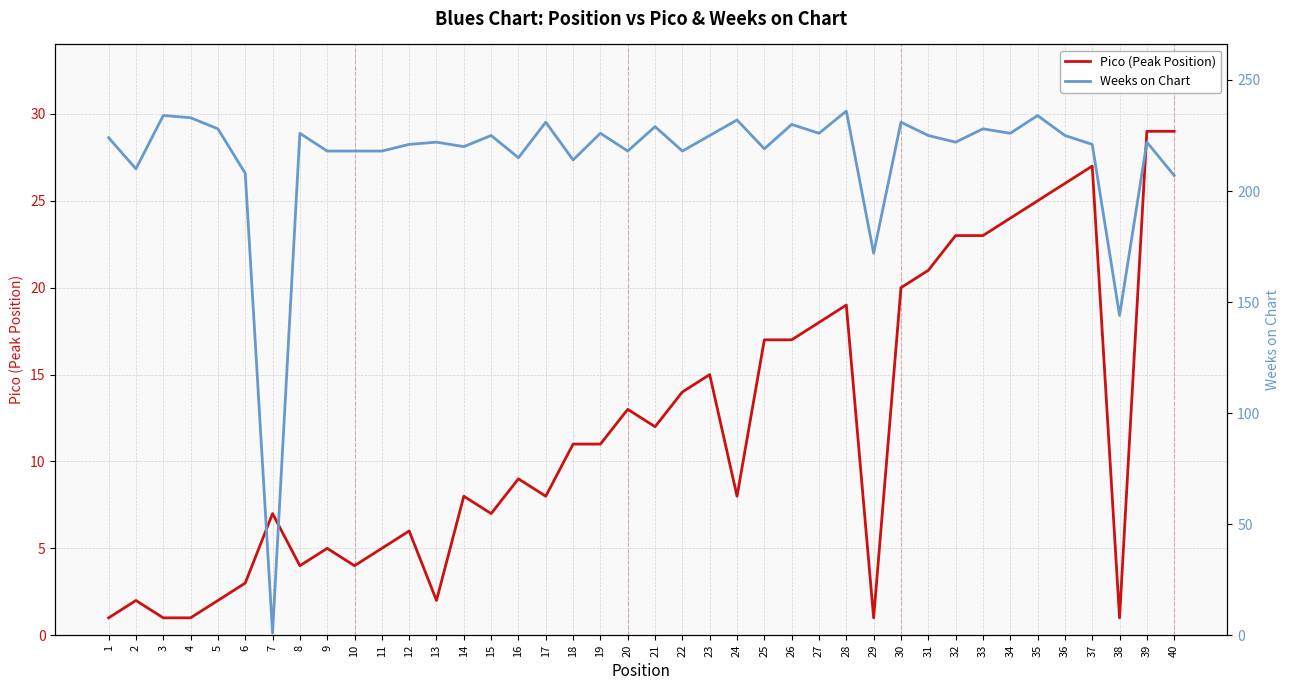

How many data points in Weeks on Chart are less than 224?

20